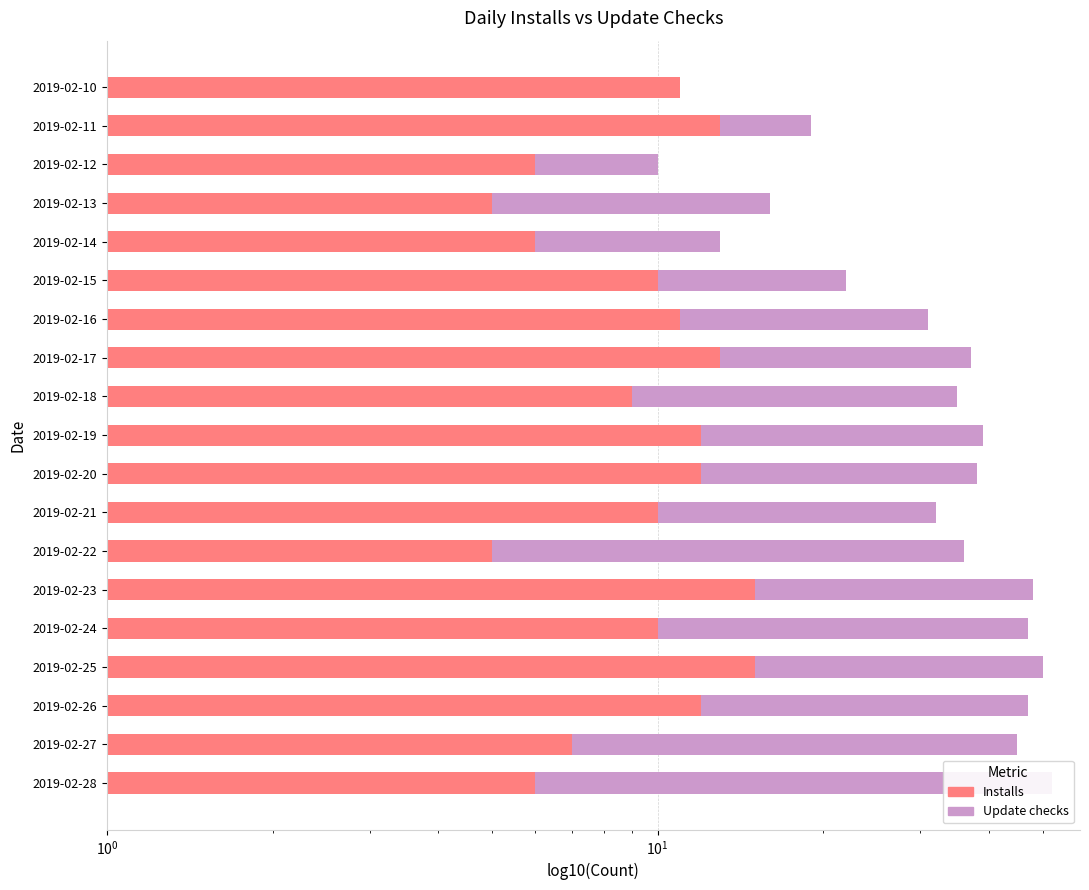

At how many categories does at least one series exceed 29?

7